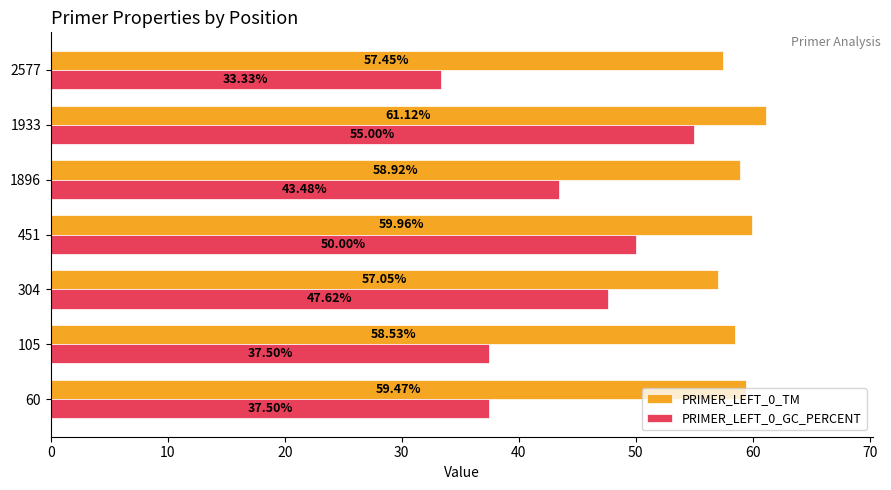

What is the difference between the maximum and minimum values in the PRIMER_LEFT_0_TM series?

4.1